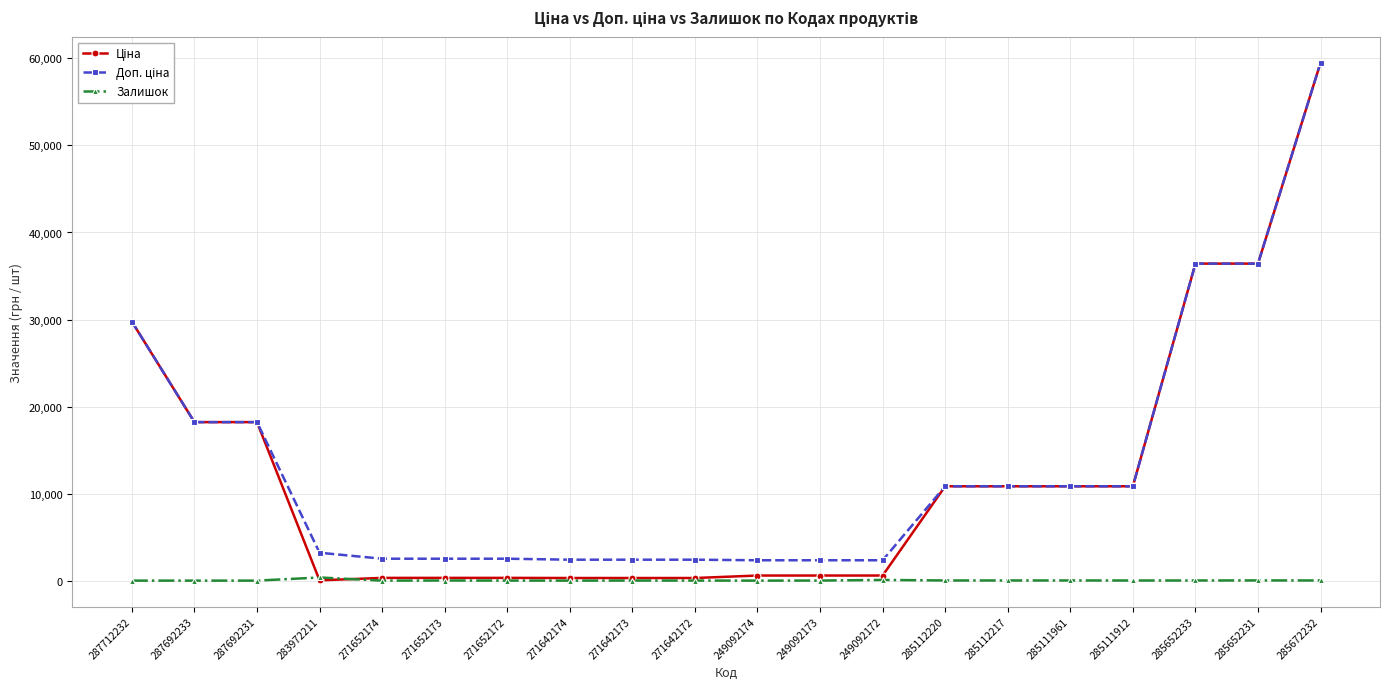

At which category is the sum across all series the highest?

285672232